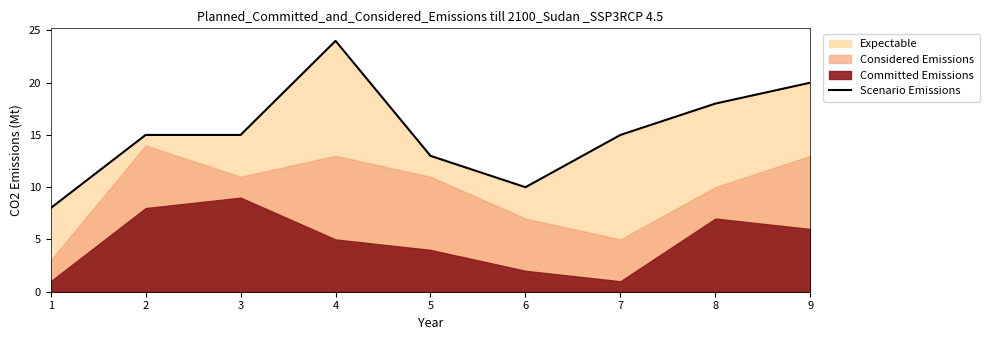

Is it true that Scenario Emissions equals 10 at 6?

True